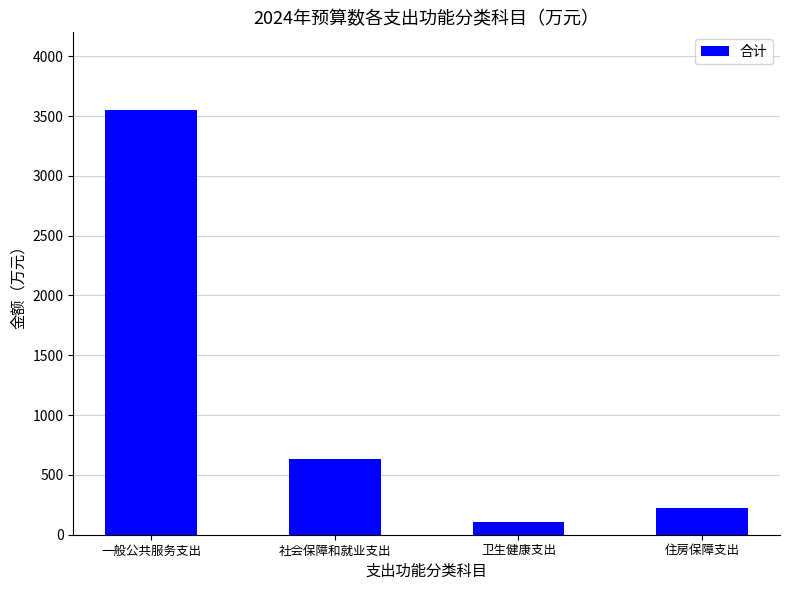

At which label is the value closest to 1829?

社会保障和就业支出